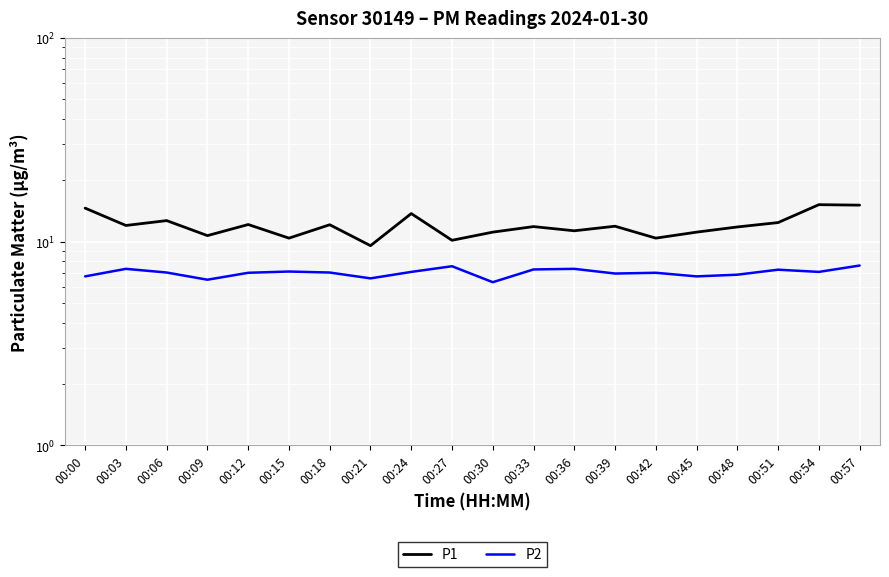

What is the greatest value displayed?

15.2